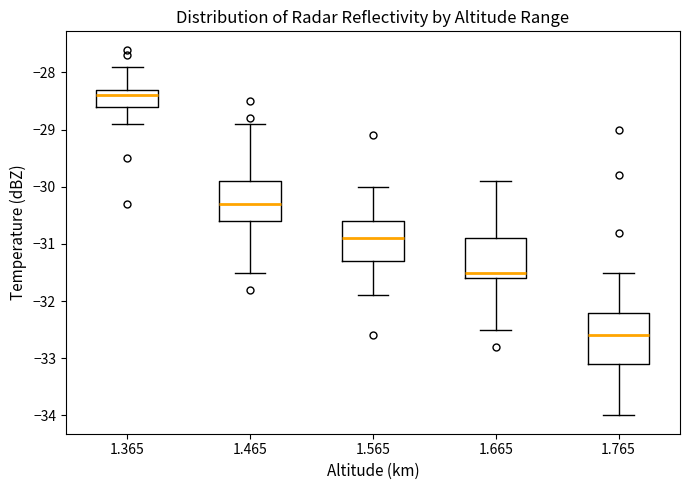

Reading left to right, read every box against the y-axis: the position of its median line, the range the box covers, and the ends of its whiskers. The values are not printed on the chart, so give them approximately, as read against the axis.

1.365: median -28.4, box -28.6 to -28.3, whiskers -28.9 to -27.9
1.465: median -30.3, box -30.6 to -29.9, whiskers -31.5 to -28.9
1.565: median -30.9, box -31.3 to -30.6, whiskers -31.9 to -30.0
1.665: median -31.5, box -31.6 to -30.9, whiskers -32.5 to -29.9
1.765: median -32.6, box -33.1 to -32.2, whiskers -34.0 to -31.5